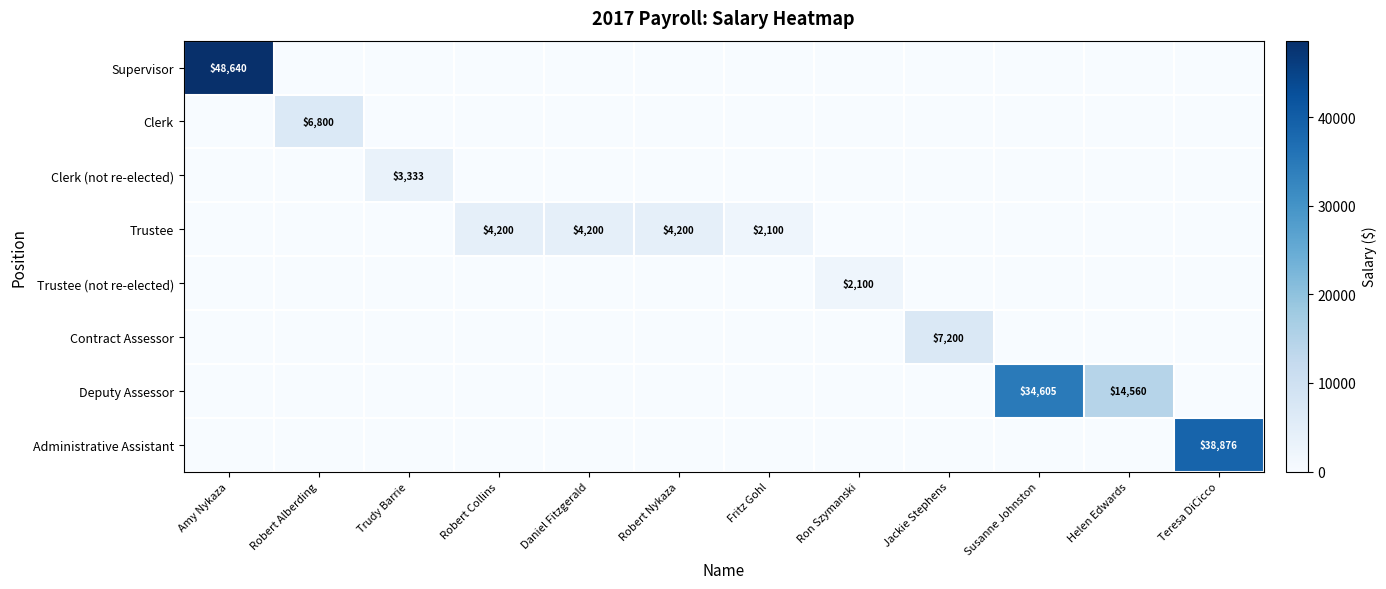

Is it true that Trustee equals 2100 at Fritz Gohl?

True